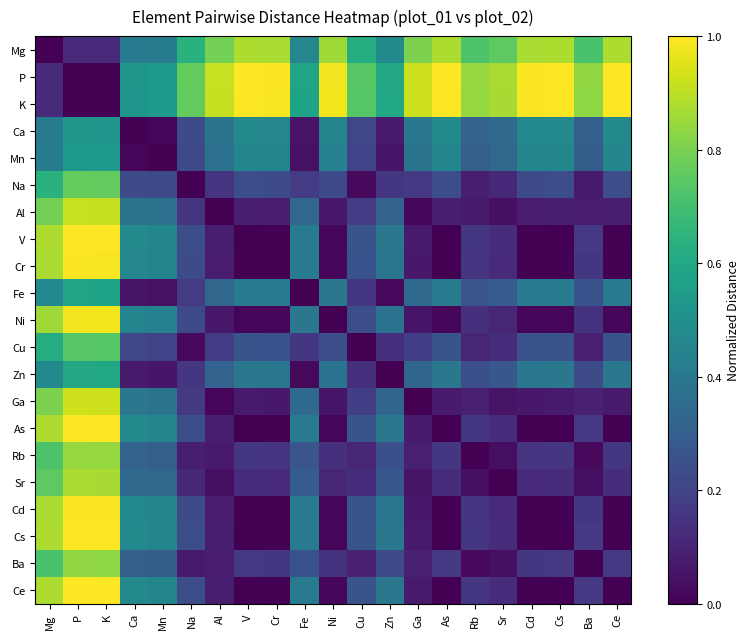

What is the total value across all series at Mg?

13.2